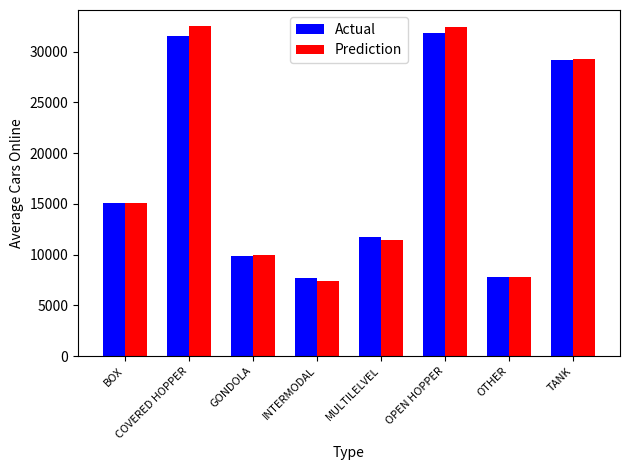

What is the sum of all Prediction values?

145843.0